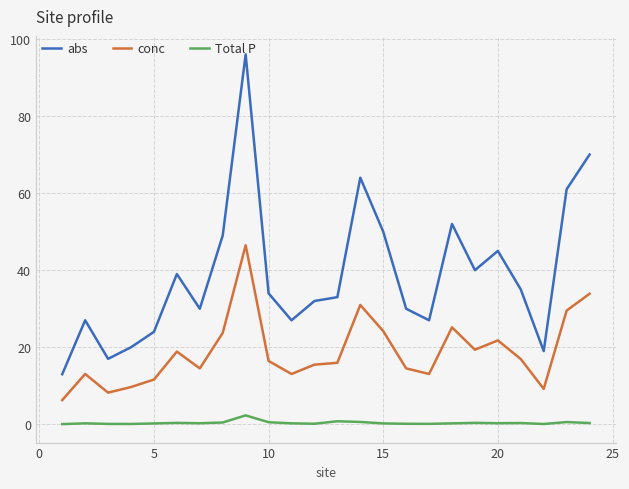

What is the maximum value for conc?

46.5